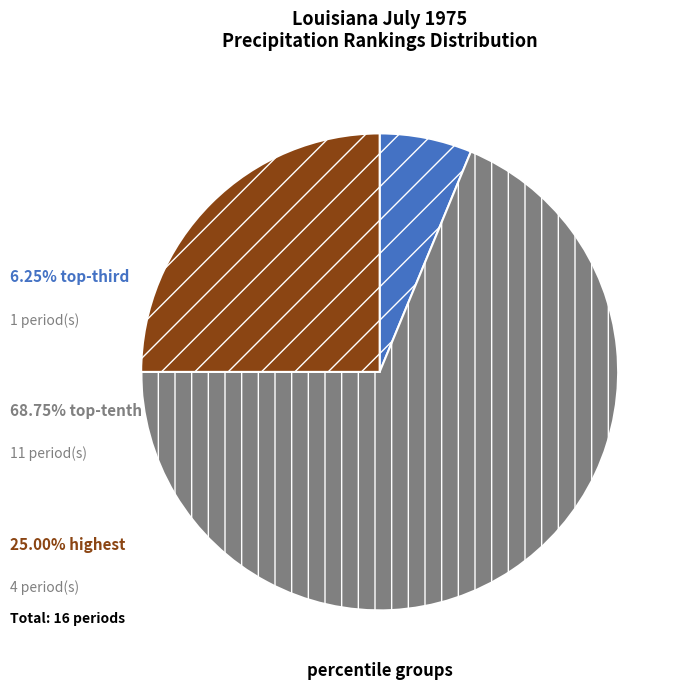

Is there any slice that represents more than half of the pie?

Yes